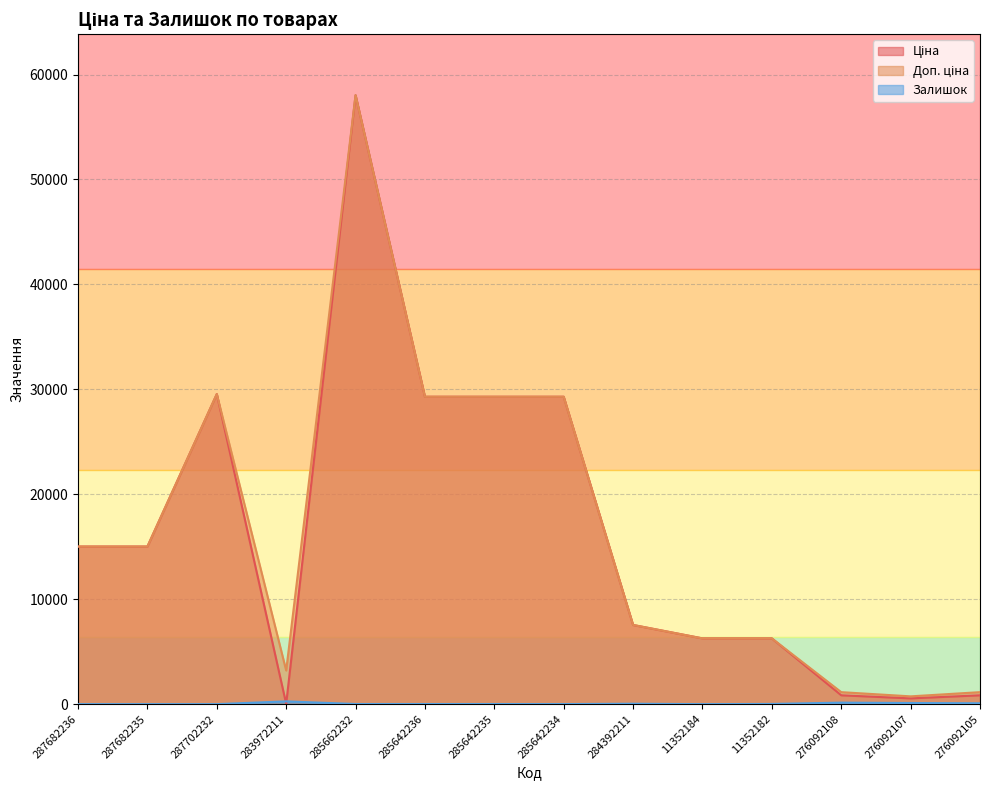

Where do Ціна and Залишок first cross each other?

287702232 and 283972211